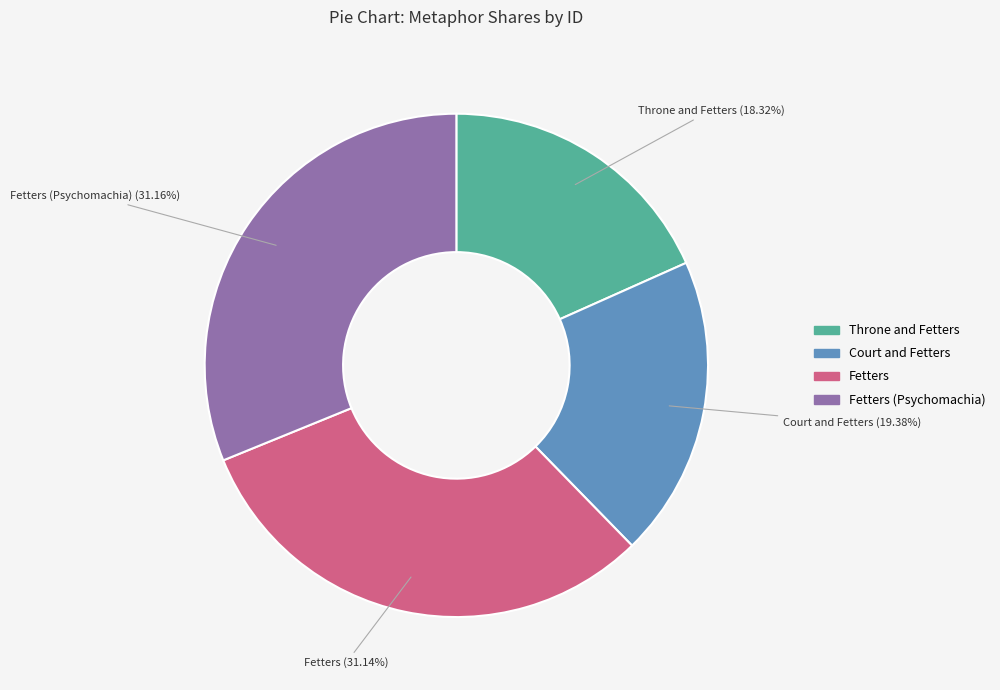

What is the smallest slice in the pie chart?

Throne and Fetters